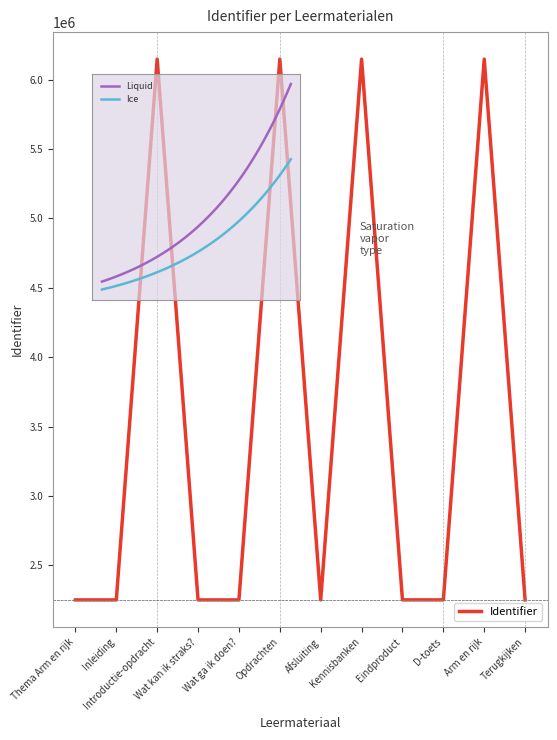

The chart shows a value of 3442488 at Eindproduct. True or false?

False